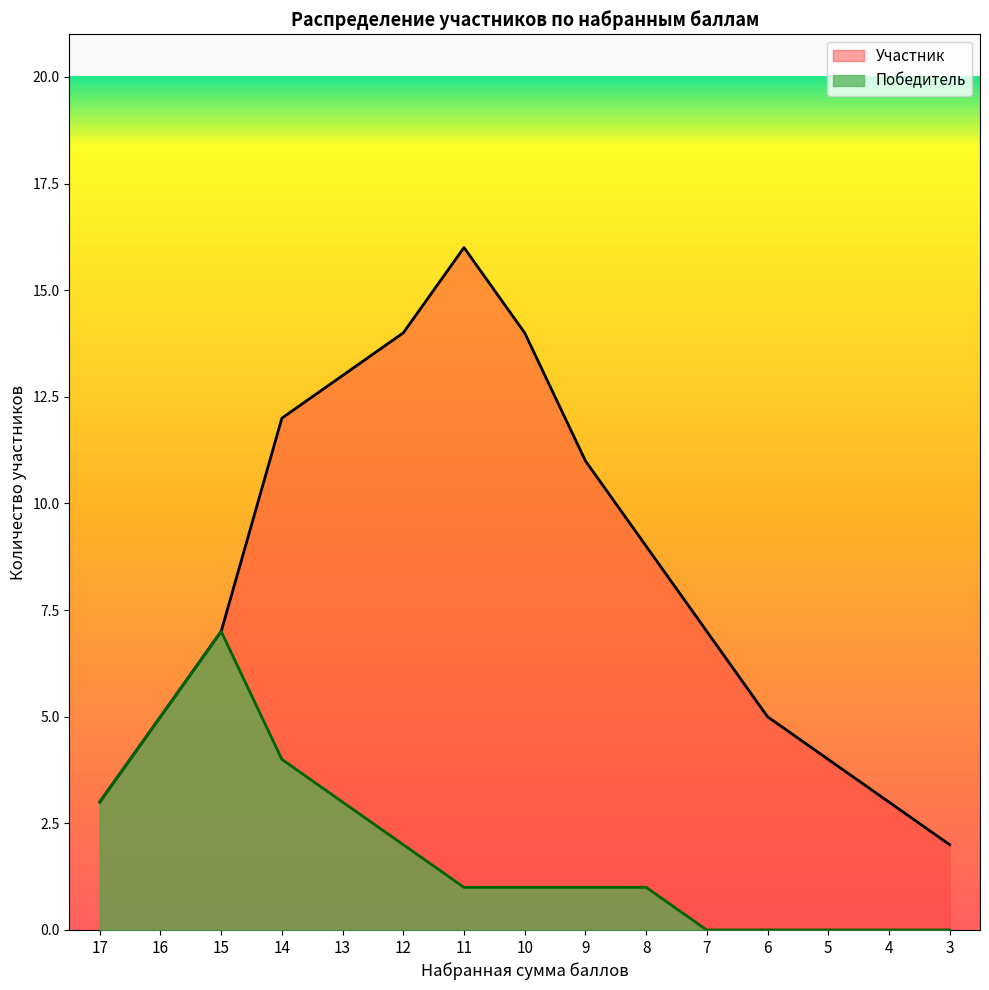

Which category has the highest value across all series?

11